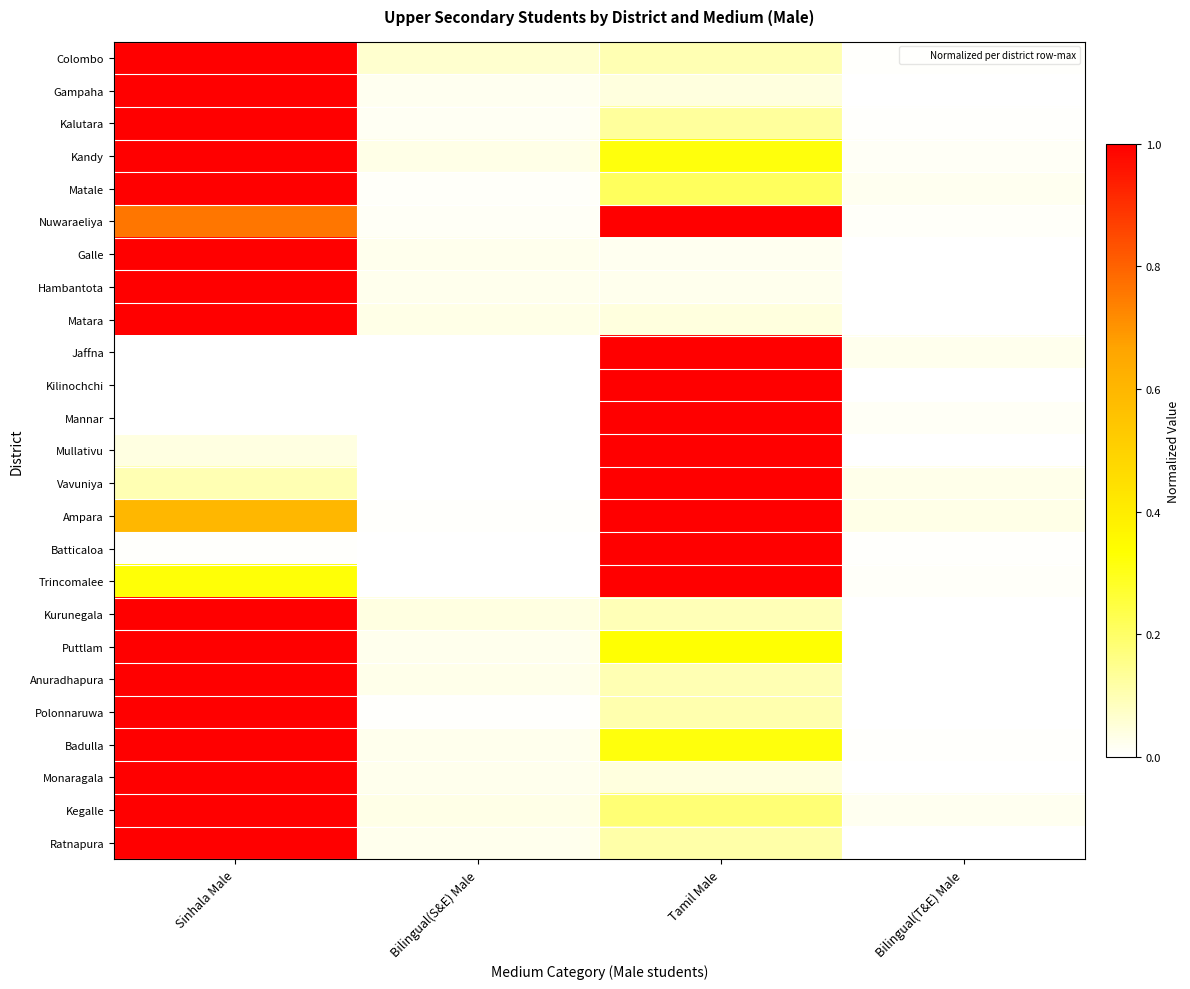

Reading left to right, list all the values displayed in this chart.

Colombo: Sinhala Male=1.0	Bilingual(S&E) Male=0.1	Tamil Male=0.1	Bilingual(T&E) Male=0.0
Gampaha: Sinhala Male=1.0	Bilingual(S&E) Male=0.0	Tamil Male=0.0	Bilingual(T&E) Male=0.0
Kalutara: Sinhala Male=1.0	Bilingual(S&E) Male=0.0	Tamil Male=0.1	Bilingual(T&E) Male=0.0
Kandy: Sinhala Male=1.0	Bilingual(S&E) Male=0.0	Tamil Male=0.3	Bilingual(T&E) Male=0.0
Matale: Sinhala Male=1.0	Bilingual(S&E) Male=0.0	Tamil Male=0.2	Bilingual(T&E) Male=0.0
Nuwaraeliya: Sinhala Male=0.8	Bilingual(S&E) Male=0.0	Tamil Male=1.0	Bilingual(T&E) Male=0.0
Galle: Sinhala Male=1.0	Bilingual(S&E) Male=0.0	Tamil Male=0.0	Bilingual(T&E) Male=0.0
Hambantota: Sinhala Male=1.0	Bilingual(S&E) Male=0.0	Tamil Male=0.0	Bilingual(T&E) Male=0.0
Matara: Sinhala Male=1.0	Bilingual(S&E) Male=0.0	Tamil Male=0.0	Bilingual(T&E) Male=0.0
Jaffna: Sinhala Male=0.0	Bilingual(S&E) Male=0.0	Tamil Male=1.0	Bilingual(T&E) Male=0.0
Kilinochchi: Sinhala Male=0.0	Bilingual(S&E) Male=0.0	Tamil Male=1.0	Bilingual(T&E) Male=0.0
Mannar: Sinhala Male=0.0	Bilingual(S&E) Male=0.0	Tamil Male=1.0	Bilingual(T&E) Male=0.0
Mullativu: Sinhala Male=0.0	Bilingual(S&E) Male=0.0	Tamil Male=1.0	Bilingual(T&E) Male=0.0
Vavuniya: Sinhala Male=0.1	Bilingual(S&E) Male=0.0	Tamil Male=1.0	Bilingual(T&E) Male=0.0
Ampara: Sinhala Male=0.6	Bilingual(S&E) Male=0.0	Tamil Male=1.0	Bilingual(T&E) Male=0.0
Batticaloa: Sinhala Male=0.0	Bilingual(S&E) Male=0.0	Tamil Male=1.0	Bilingual(T&E) Male=0.0
Trincomalee: Sinhala Male=0.3	Bilingual(S&E) Male=0.0	Tamil Male=1.0	Bilingual(T&E) Male=0.0
Kurunegala: Sinhala Male=1.0	Bilingual(S&E) Male=0.0	Tamil Male=0.1	Bilingual(T&E) Male=0.0
Puttlam: Sinhala Male=1.0	Bilingual(S&E) Male=0.0	Tamil Male=0.3	Bilingual(T&E) Male=0.0
Anuradhapura: Sinhala Male=1.0	Bilingual(S&E) Male=0.0	Tamil Male=0.1	Bilingual(T&E) Male=0.0
Polonnaruwa: Sinhala Male=1.0	Bilingual(S&E) Male=0.0	Tamil Male=0.1	Bilingual(T&E) Male=0.0
Badulla: Sinhala Male=1.0	Bilingual(S&E) Male=0.0	Tamil Male=0.3	Bilingual(T&E) Male=0.0
Monaragala: Sinhala Male=1.0	Bilingual(S&E) Male=0.0	Tamil Male=0.0	Bilingual(T&E) Male=0.0
Kegalle: Sinhala Male=1.0	Bilingual(S&E) Male=0.0	Tamil Male=0.2	Bilingual(T&E) Male=0.0
Ratnapura: Sinhala Male=1.0	Bilingual(S&E) Male=0.0	Tamil Male=0.1	Bilingual(T&E) Male=0.0